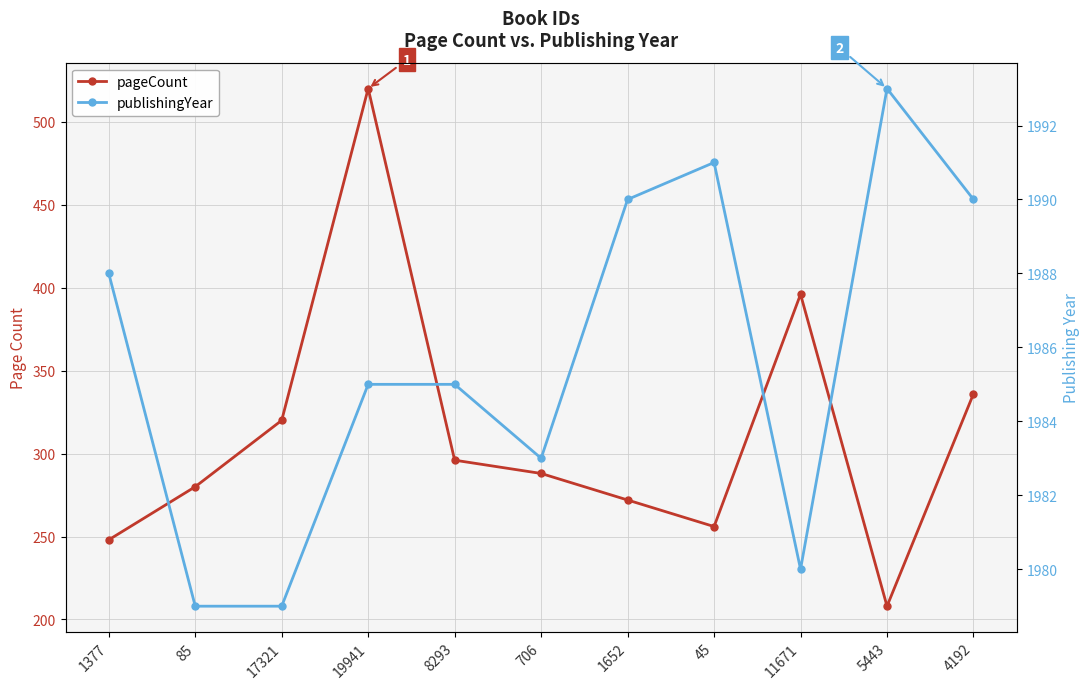

At how many categories does at least one series exceed 1549?

11